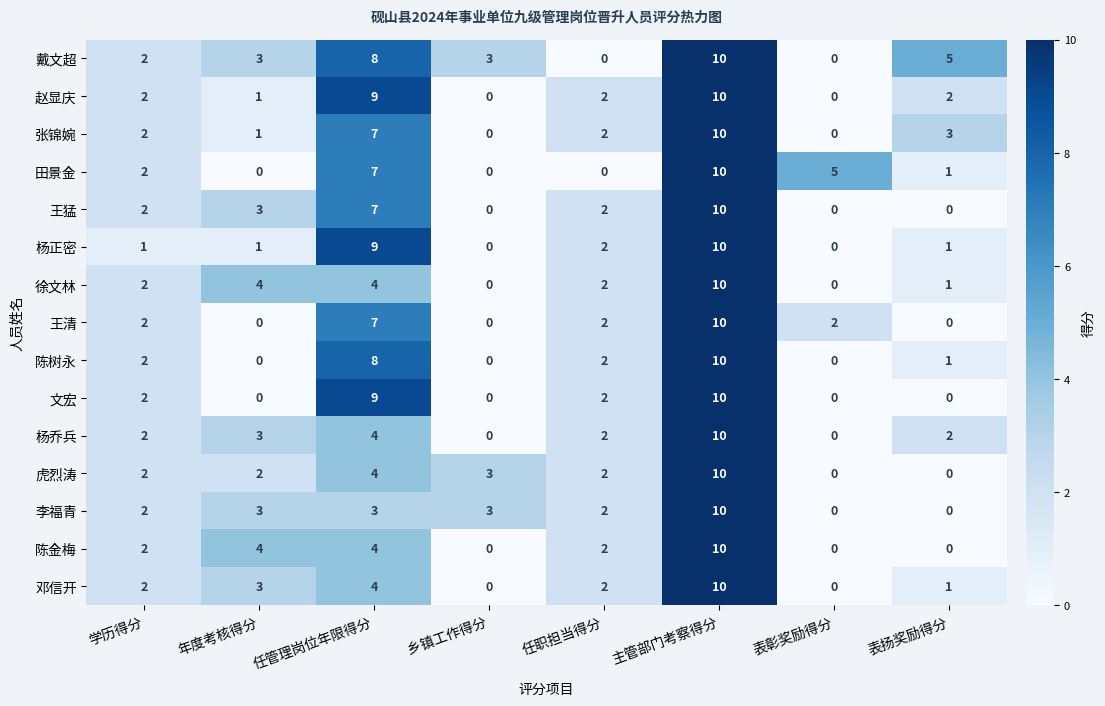

What is the sum of the 戴文超 values at 表扬奖励得分 and 任职担当得分?

5